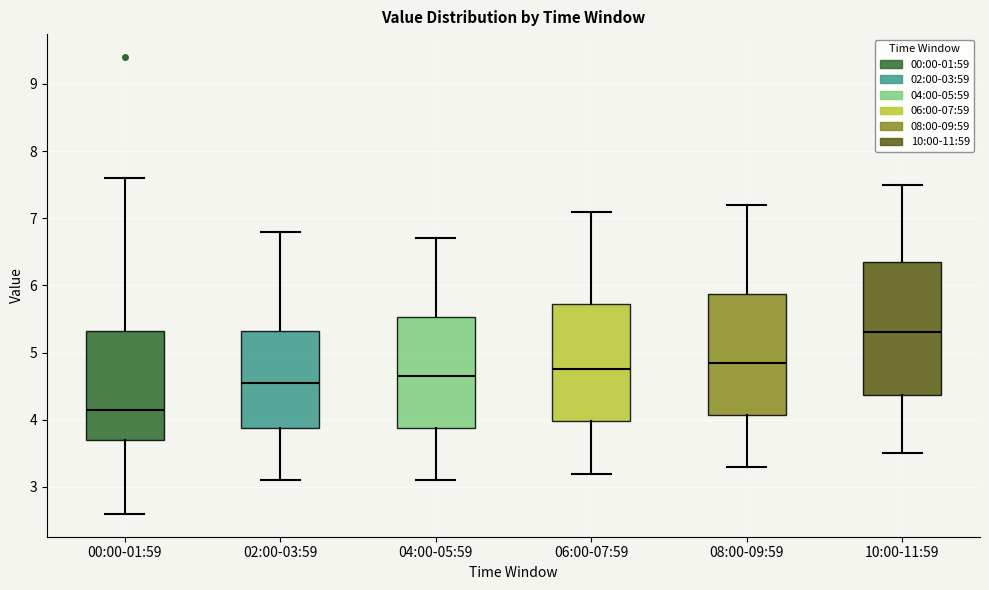

Which box is the tallest, from its lower edge to its upper edge?

10:00-11:59